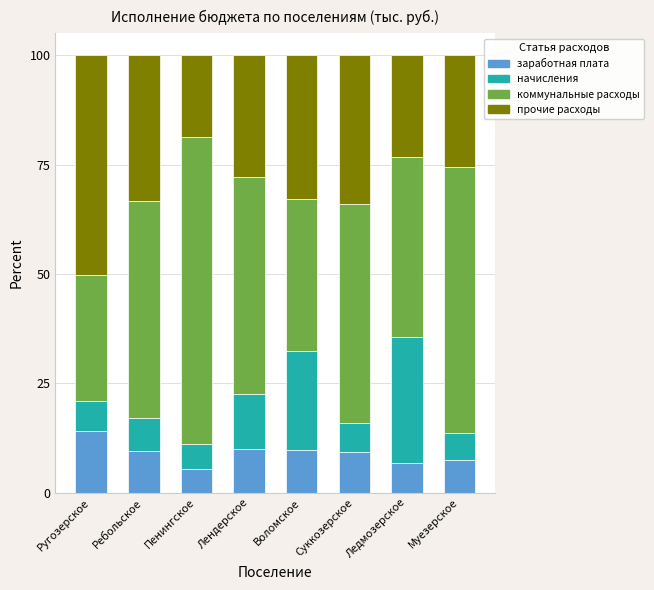

Does the chart contain any negative values?

No